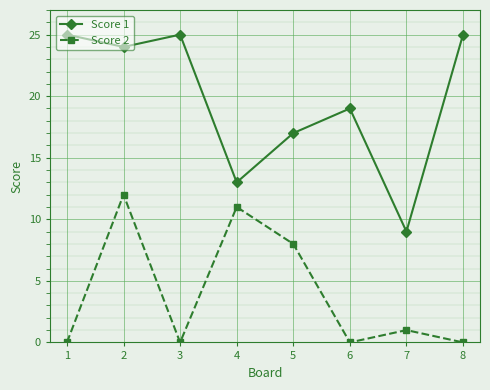

At 8, list the series in order from smallest to largest.

Score 2, Score 1